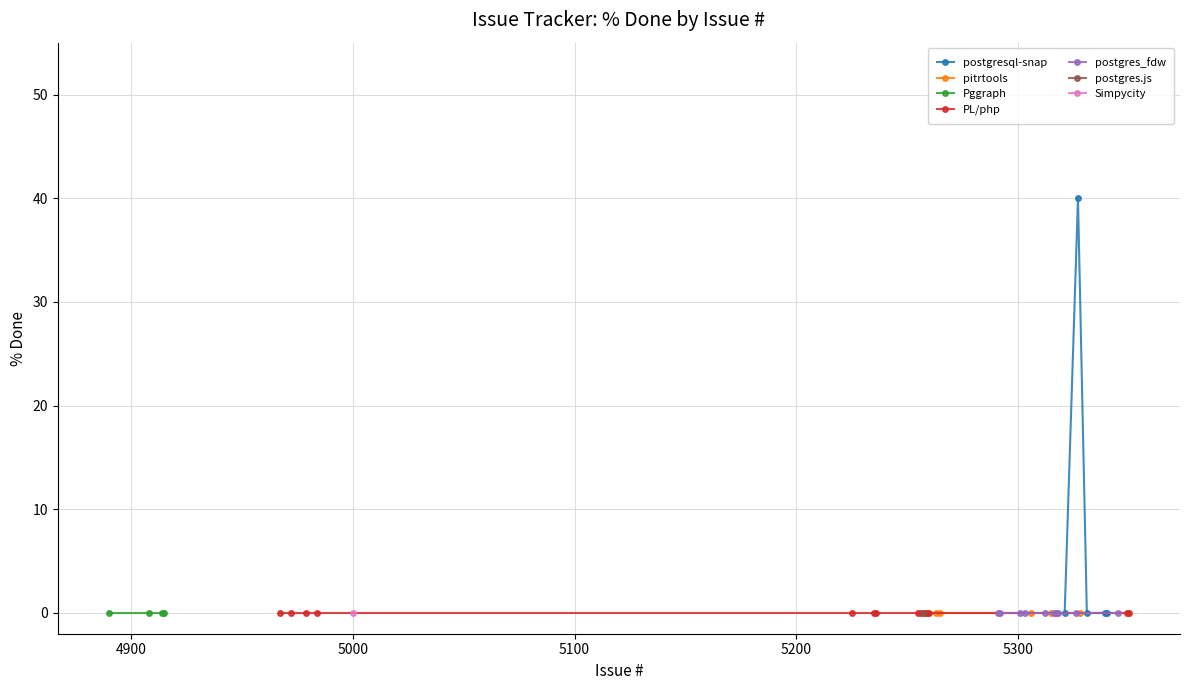

Between 4972 and 4984, which is larger?

4972